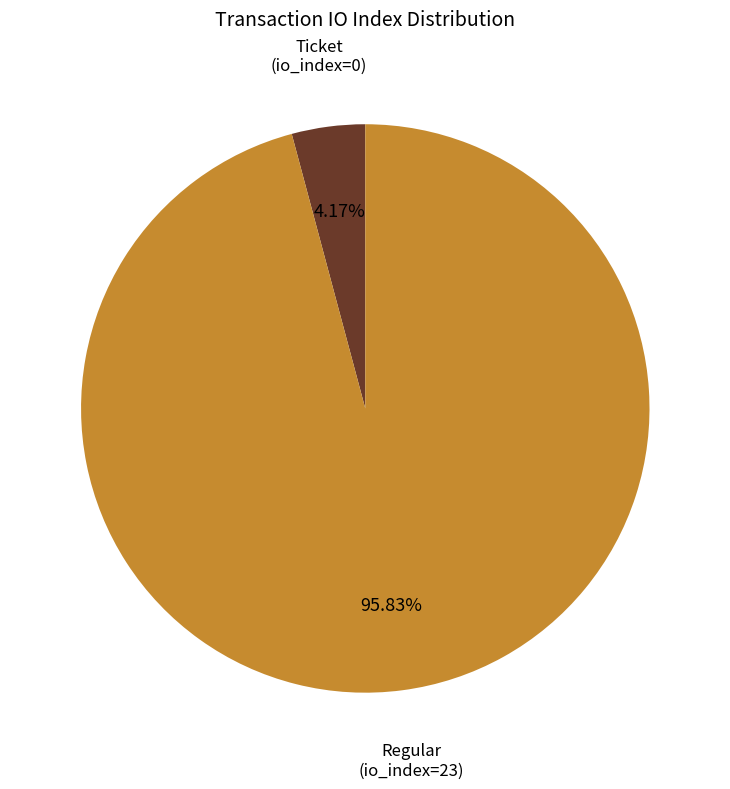

Does any single category account for the majority?

Yes